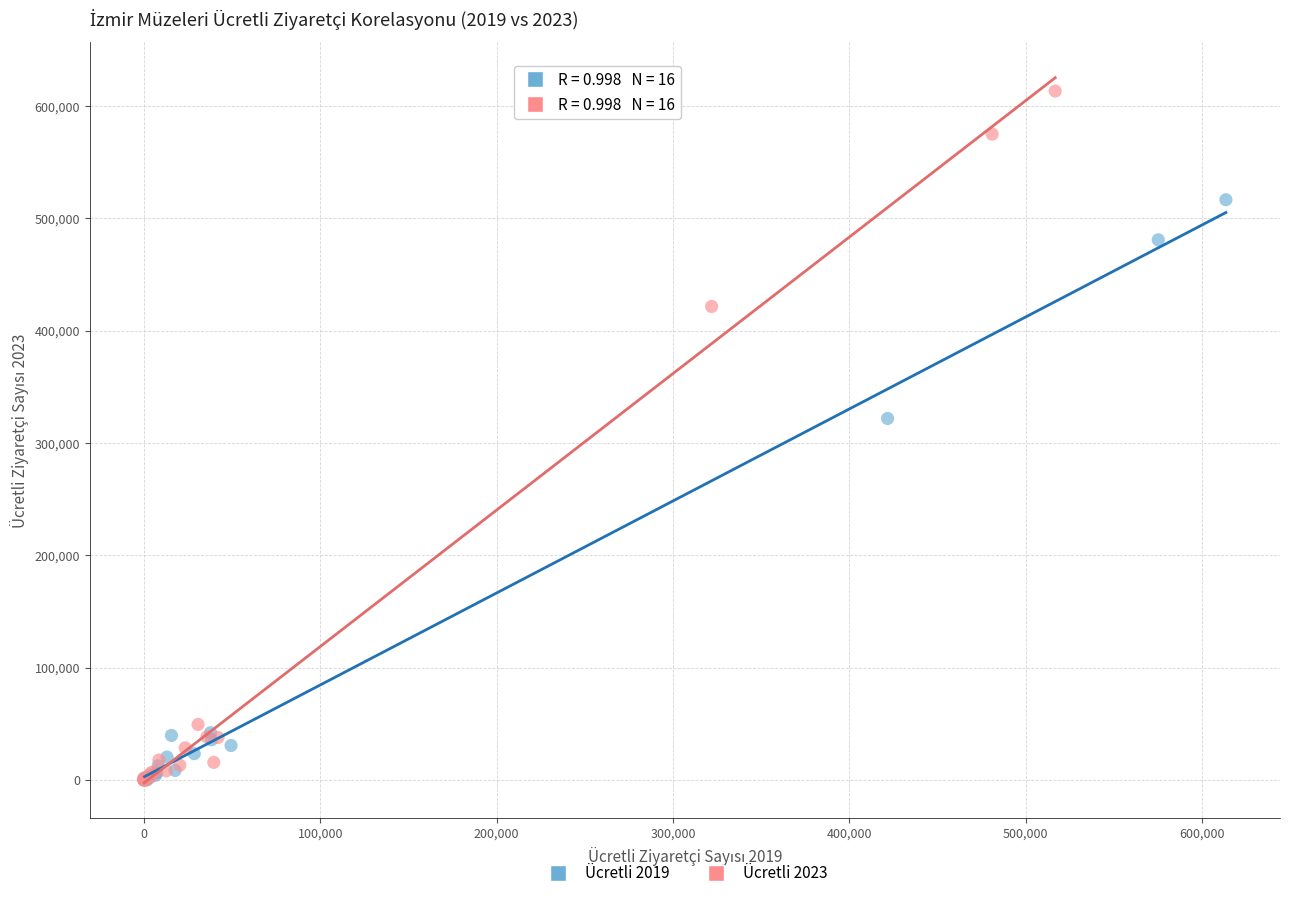

Which series reaches the maximum Y coordinate?

Ücretli 2023